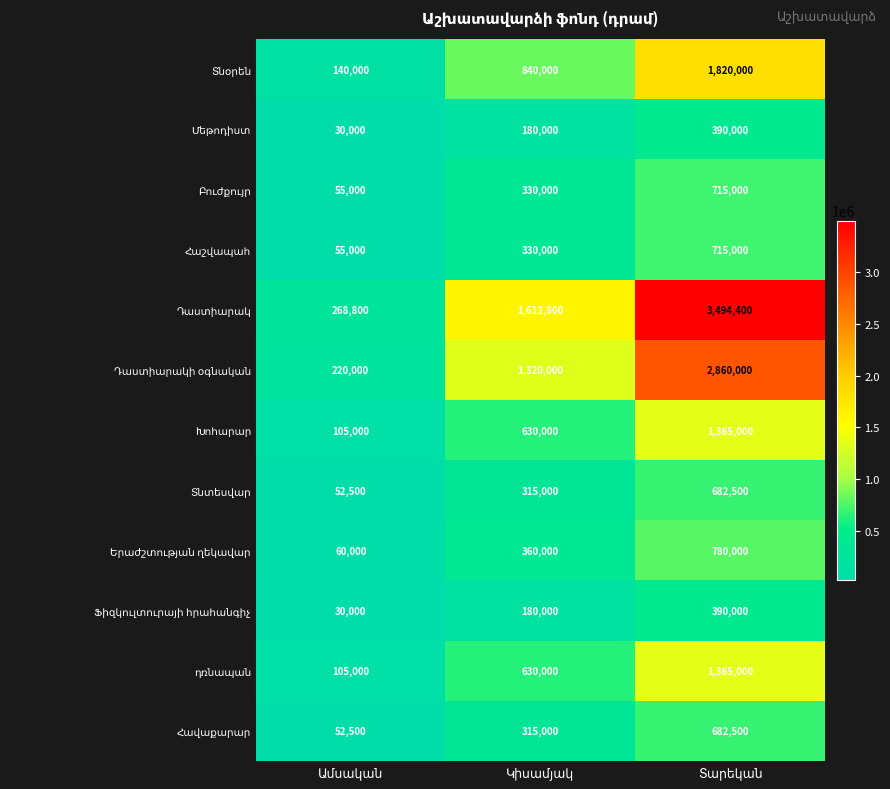

How many distinct data groups are displayed?

12